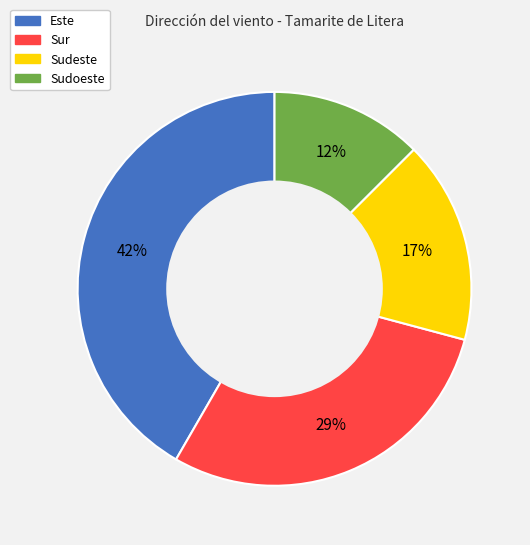

Is there any slice that represents more than half of the pie?

No